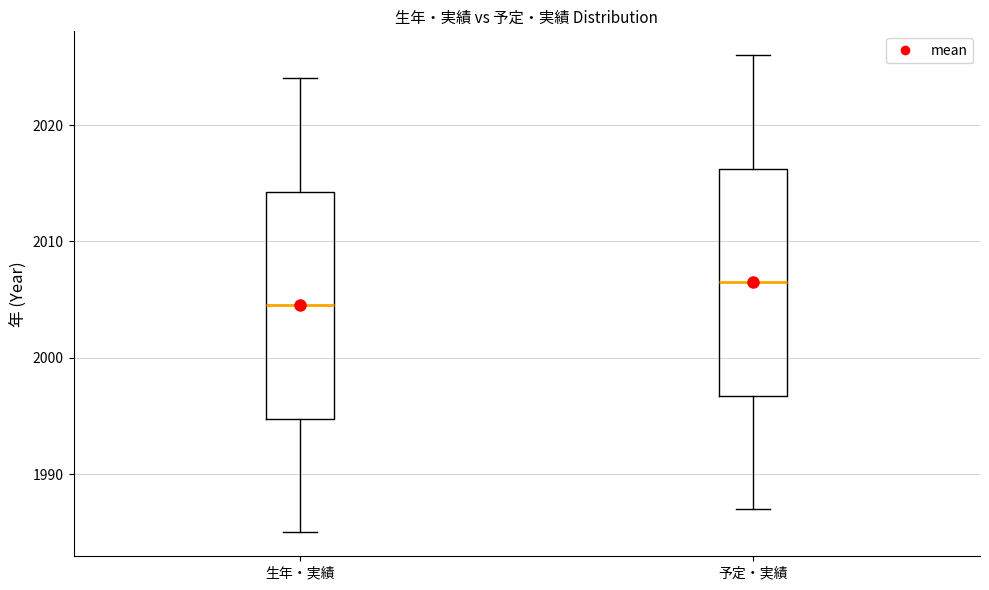

Where is the lower edge of the box for 予定・実績 on the y-axis? The values are not printed on the chart, so give them approximately, as read against the axis.

1997